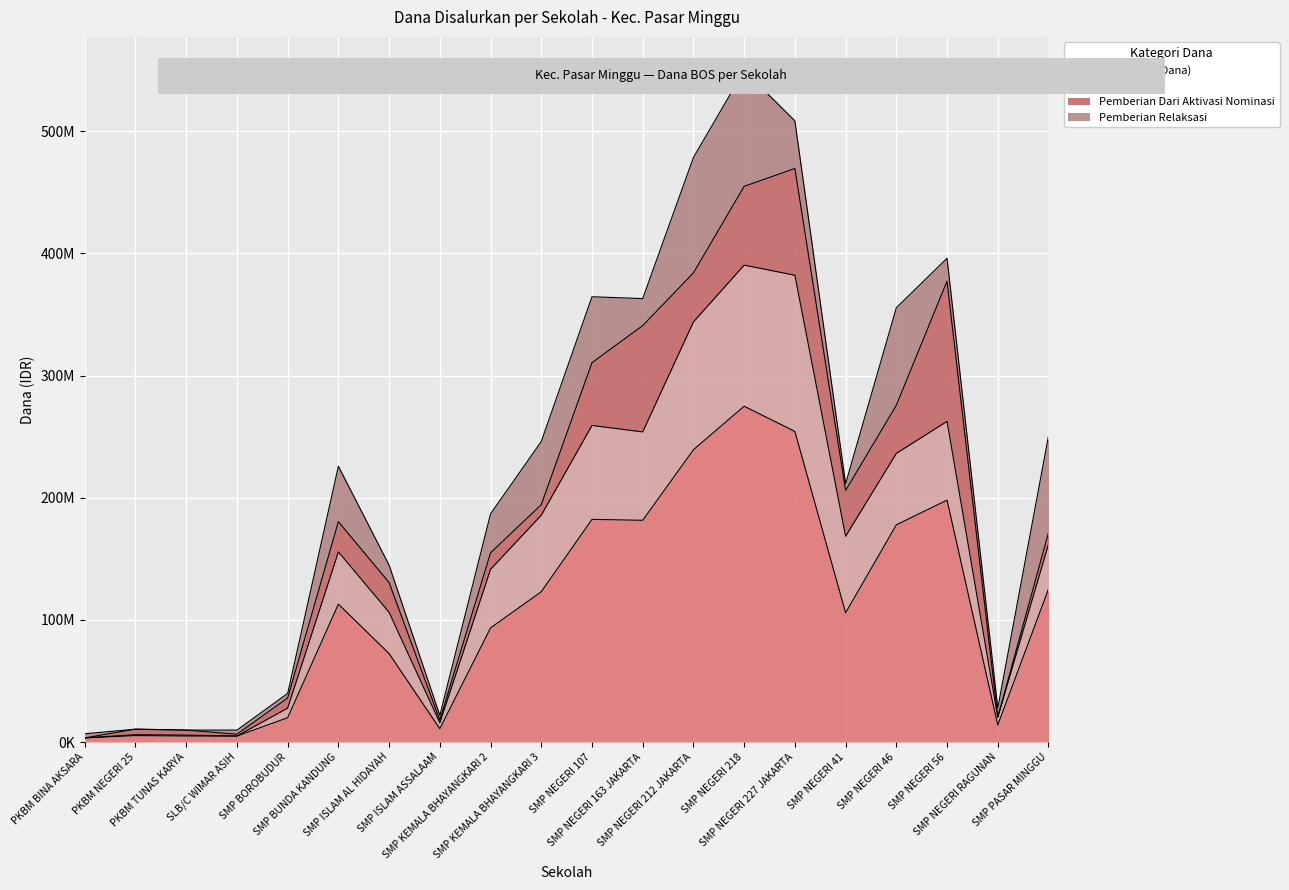

What are all the series names shown in the legend?

Disalurkan (Dana), Pemberian, Pemberian Dari Aktivasi Nominasi, Pemberian Relaksasi